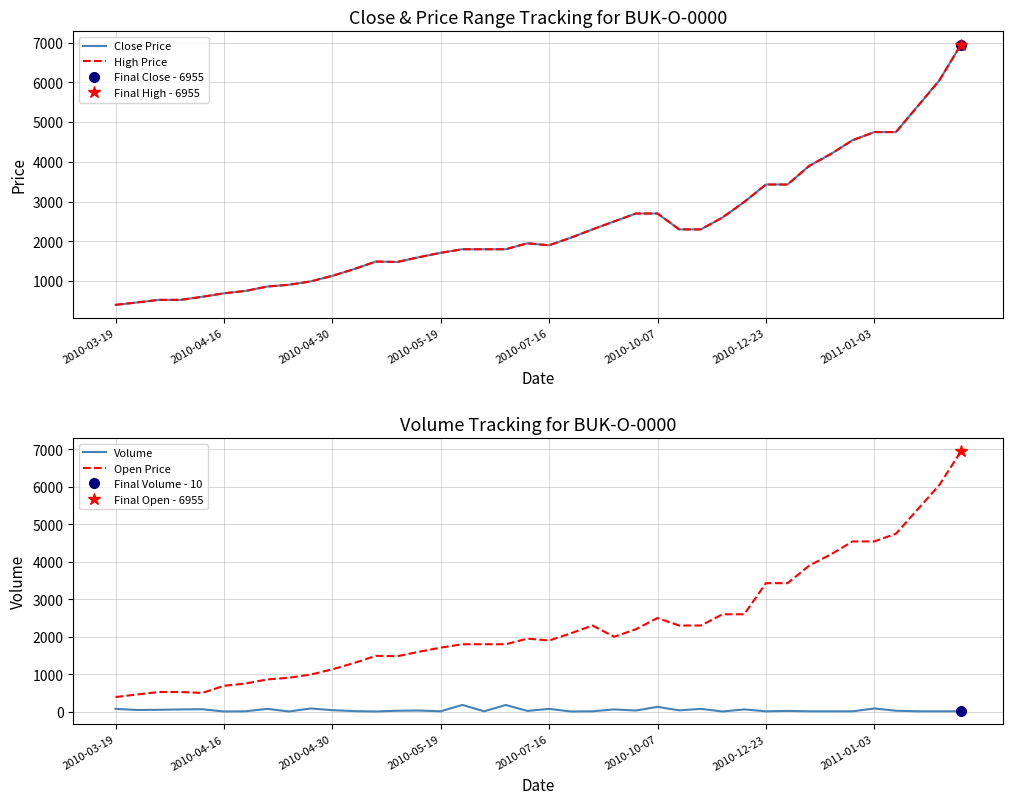

What are all the series names shown in the legend?

Close Price, High Price, Volume, Open Price